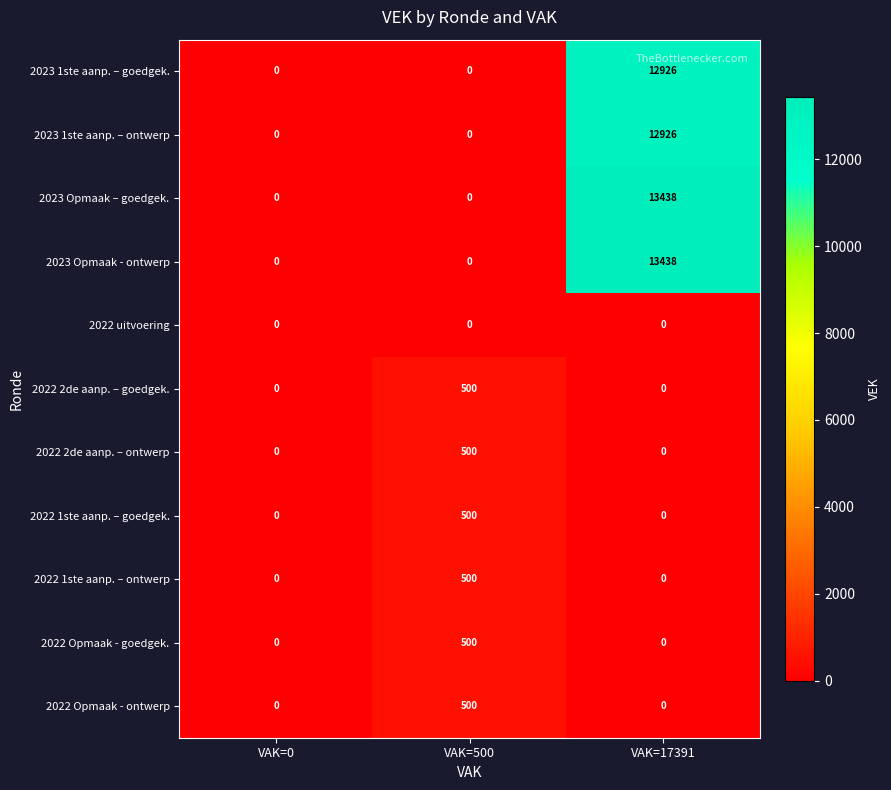

What is the difference between the maximum and minimum values in the 2023 1ste aanp. – goedgek. series?

12926